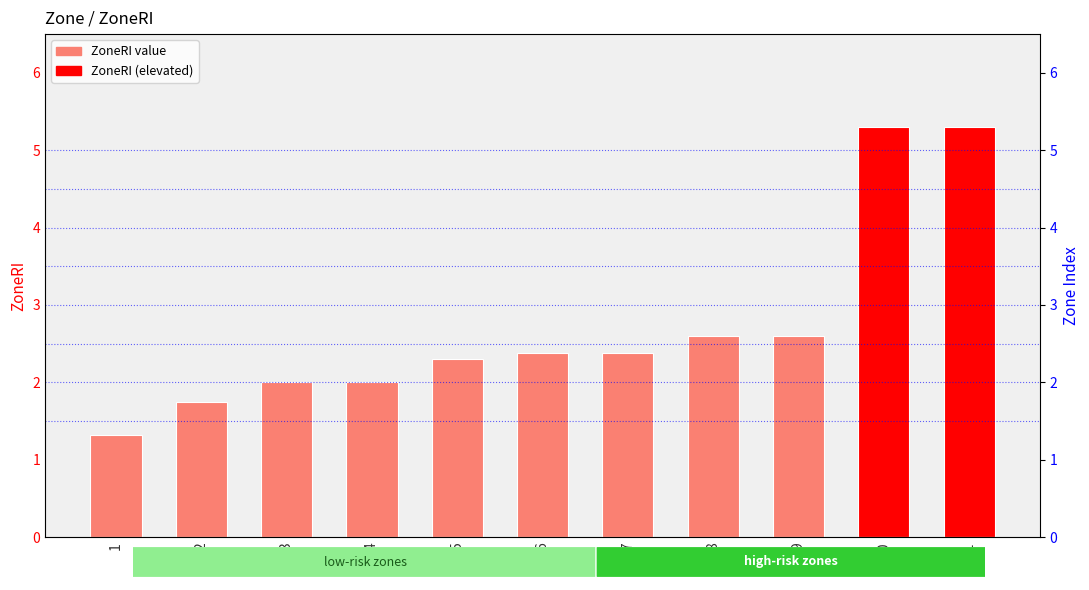

At which label does the data first exceed 2?

5